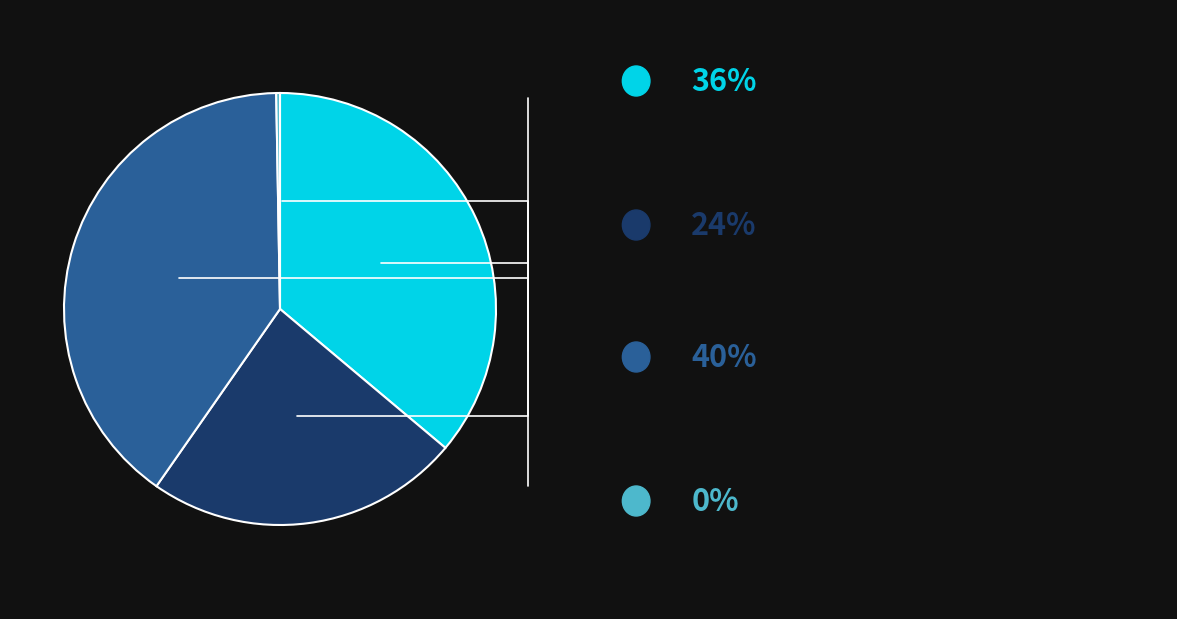

Is there any slice that represents more than half of the pie?

No